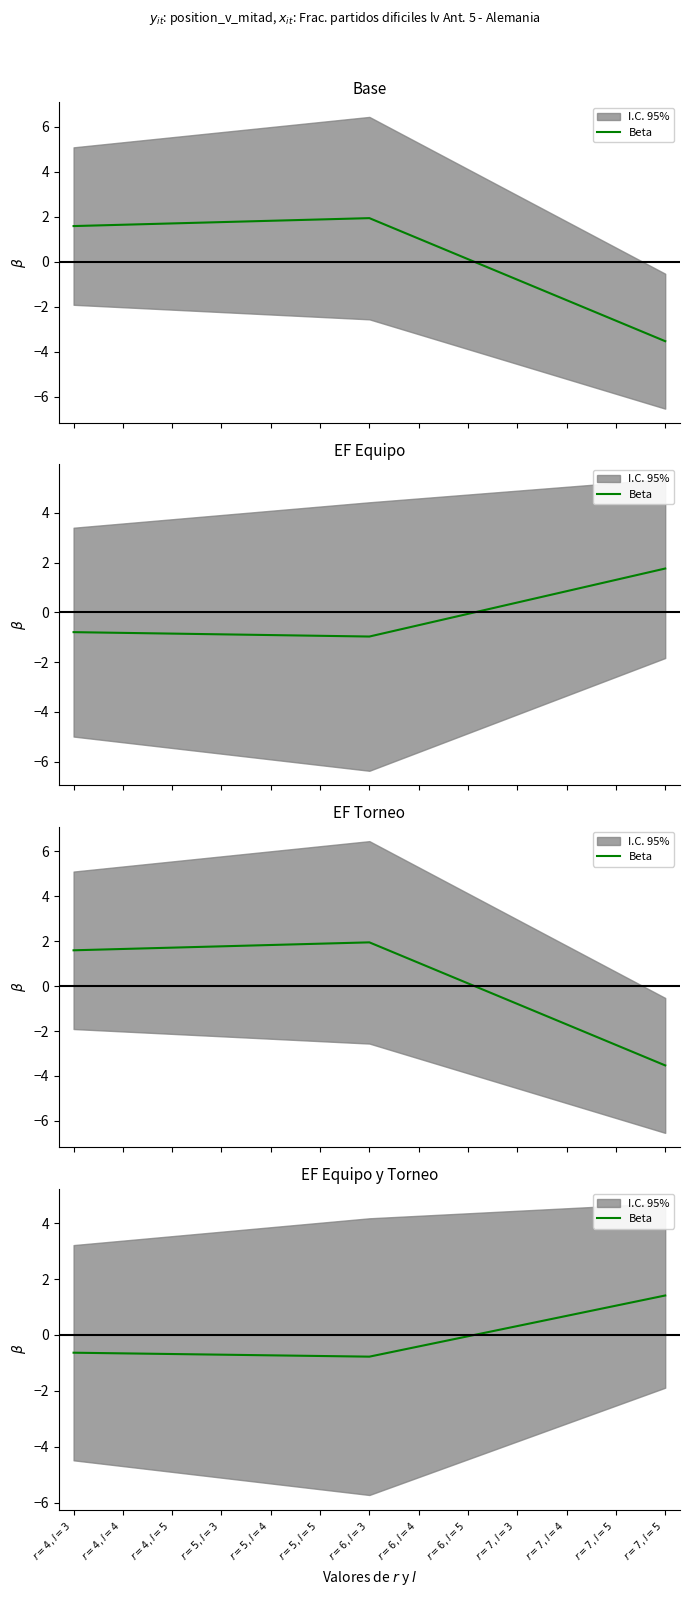

How many lines are shown in the chart?

1